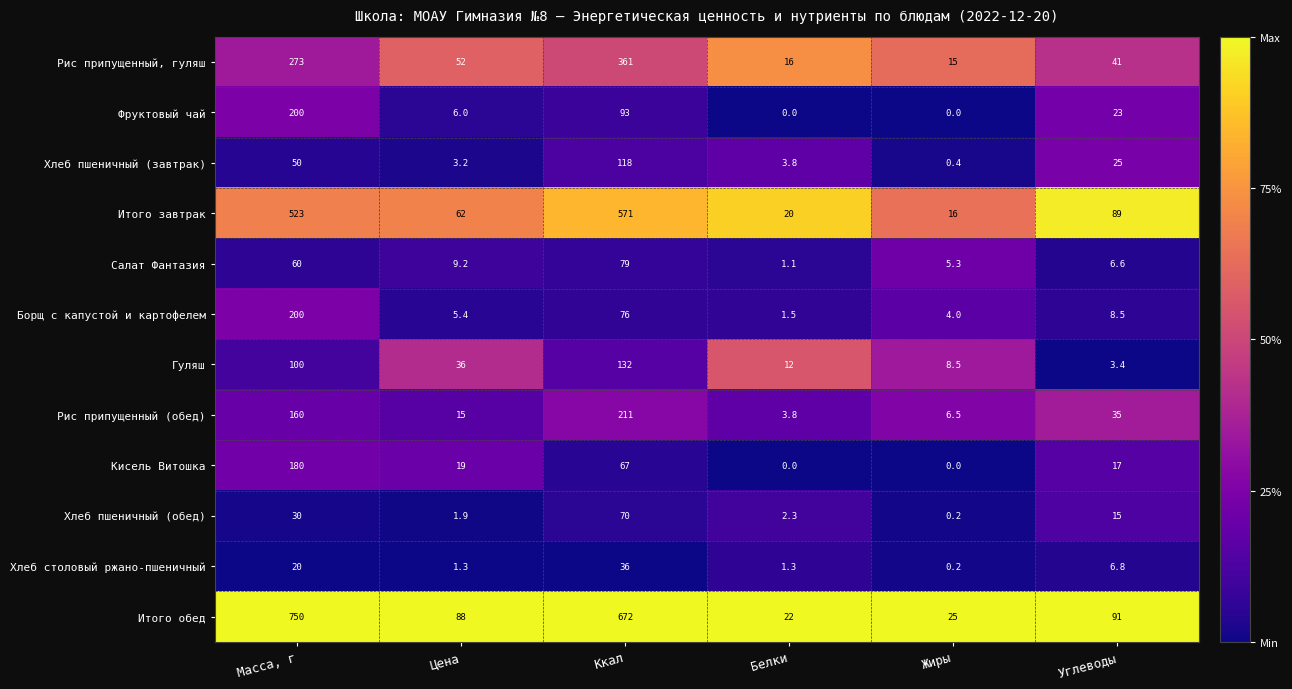

Which category has the highest value across all series?

Масса, г